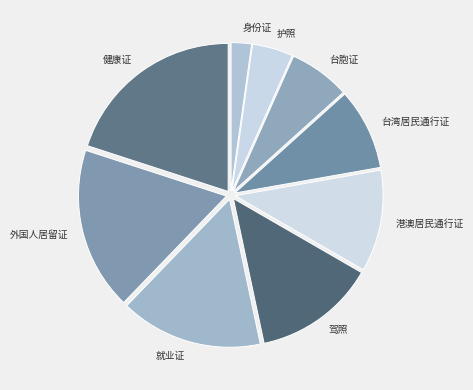

How many slices are in this pie chart?

9